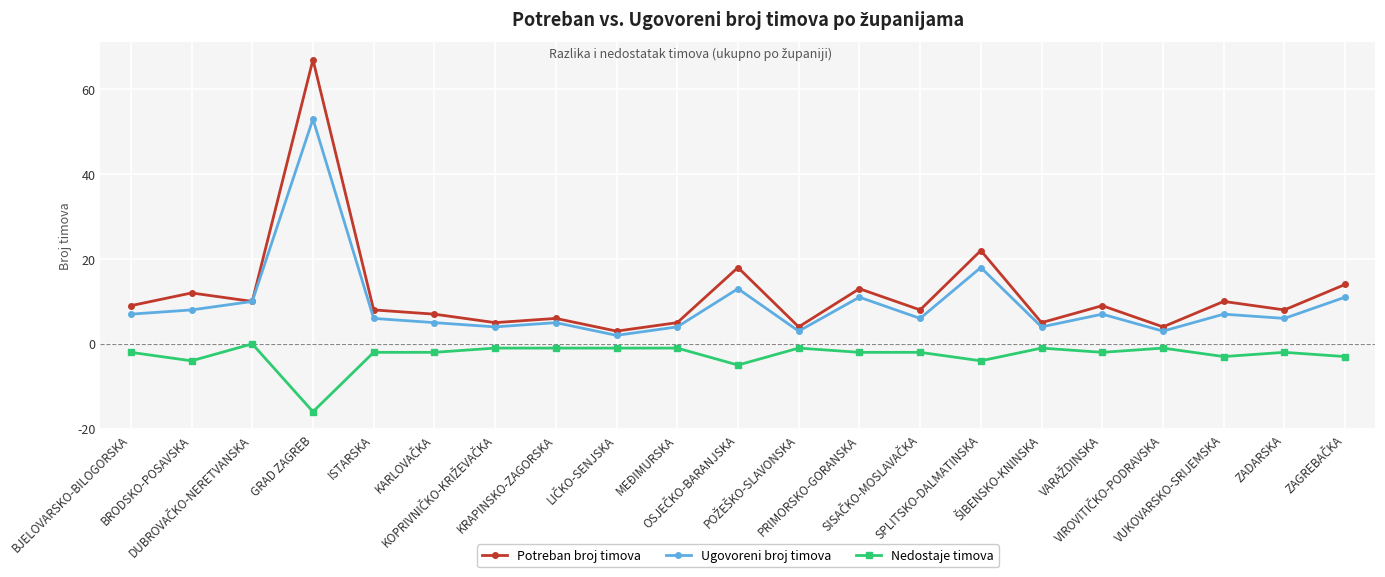

List the series in order of their peak value, highest first.

Potreban broj timova, Ugovoreni broj timova, Nedostaje timova